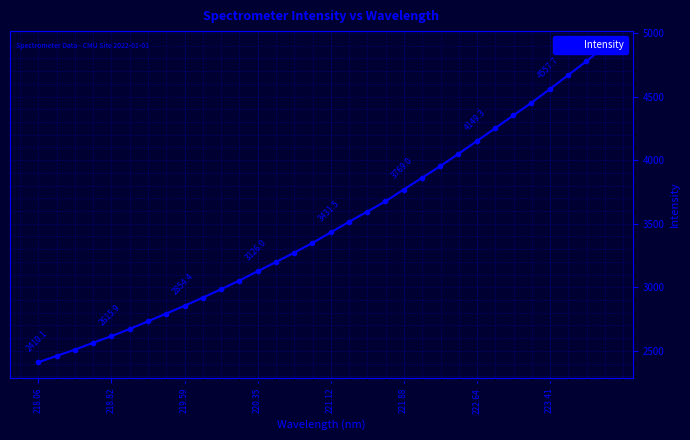

Is it true that the value at 26 is 2485.4?

False